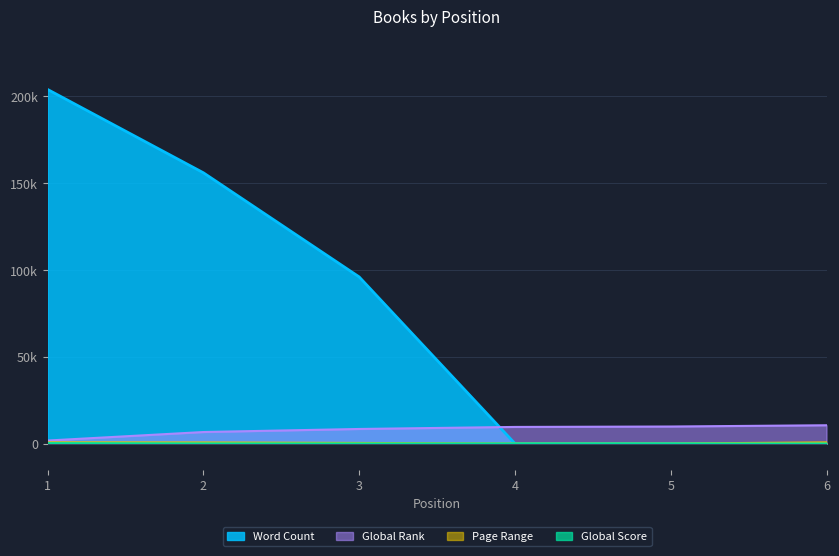

Reading right to left, what are all the values shown in this chart?

Global Rank: 6=10530	5=9806	4=9562	3=8388	2=6627	1=1725
Global Score: 6=13	5=22	4=25	3=38	2=55	1=222
Page Range: 6=656	5=0	4=0	3=337	2=620	1=688
Word Count: 6=0	5=0	4=0	3=96000	2=156000	1=204000